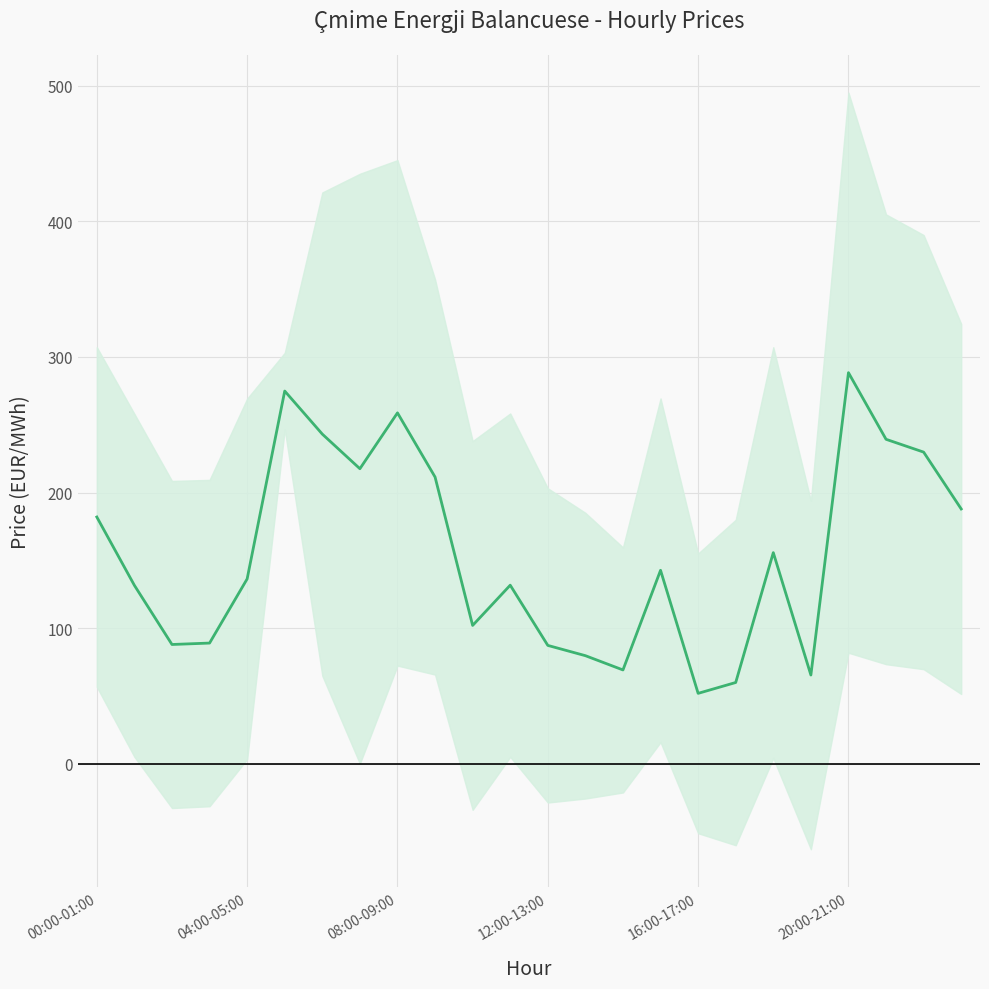

What is the minimum value shown in the chart?

52.0